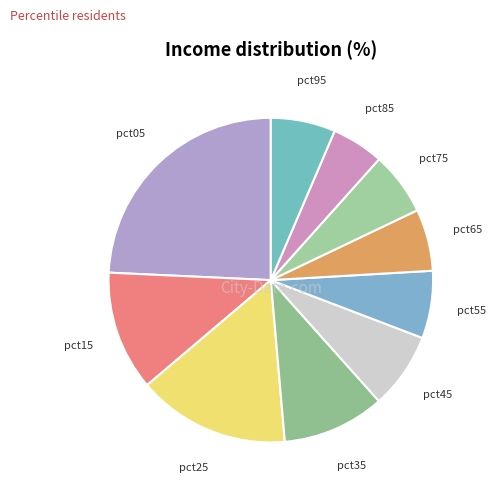

Which slice is the smallest?

pct85